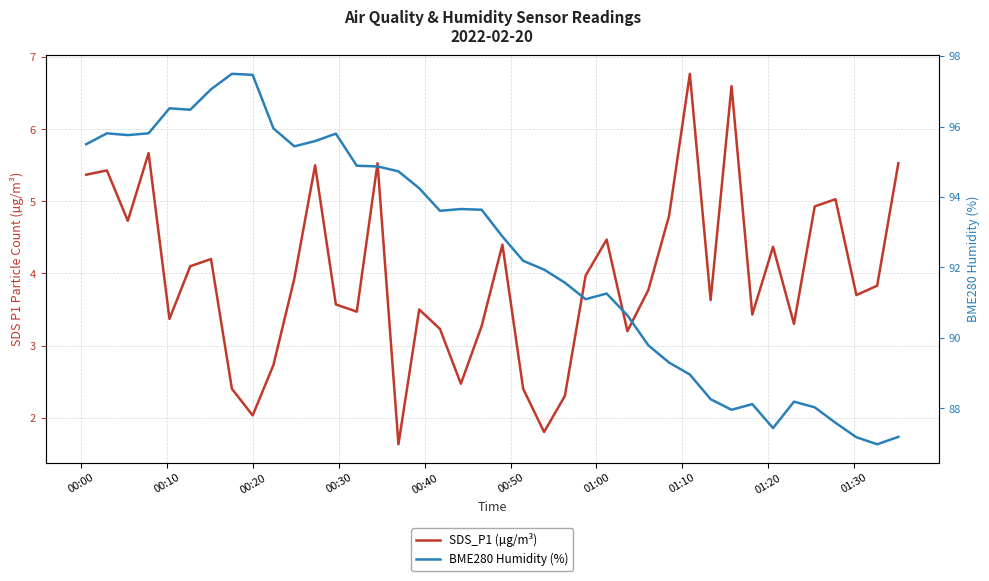

Which series has the largest range (max minus min)?

BME280 Humidity (%)